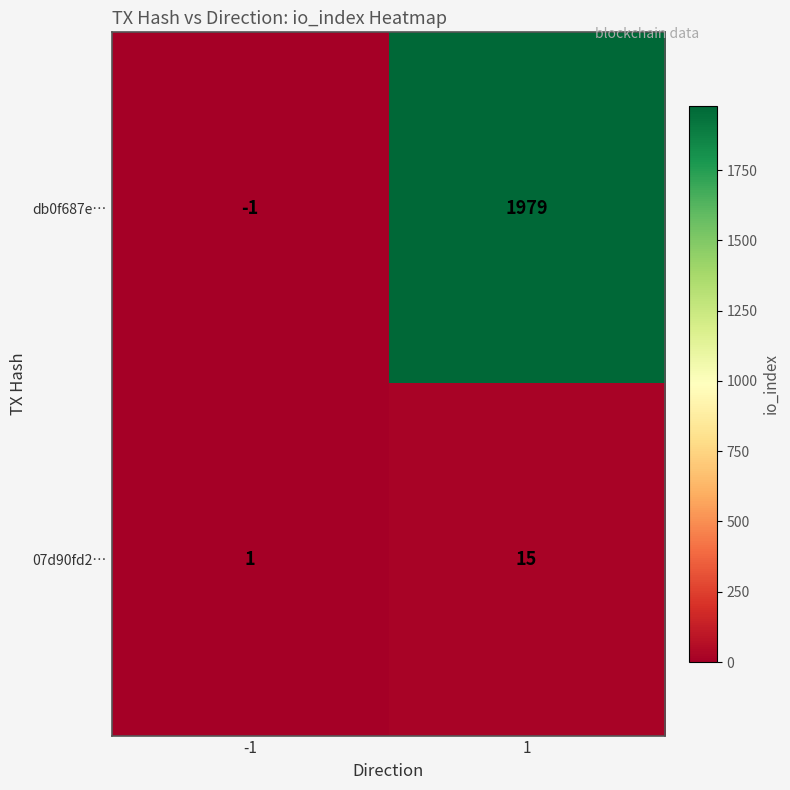

What is the spread (max minus min) of values at -1?

2